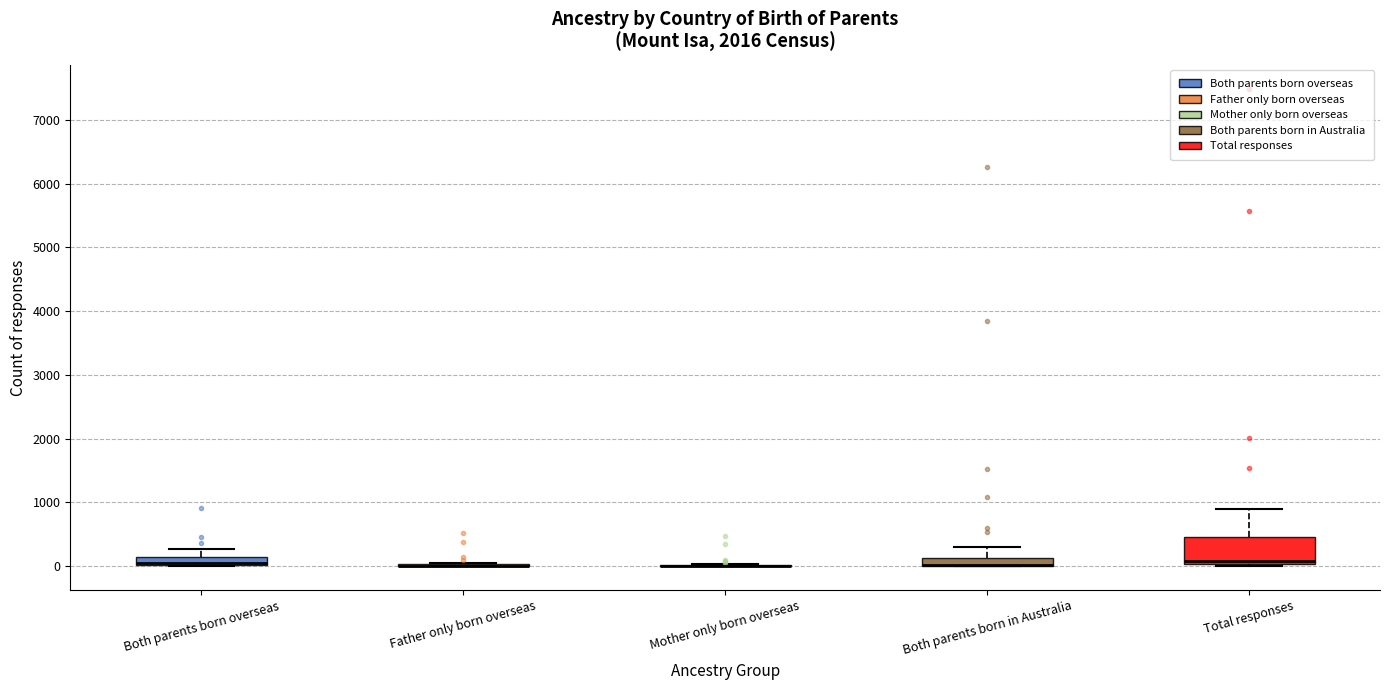

Which box is the tallest, from its lower edge to its upper edge?

Total responses